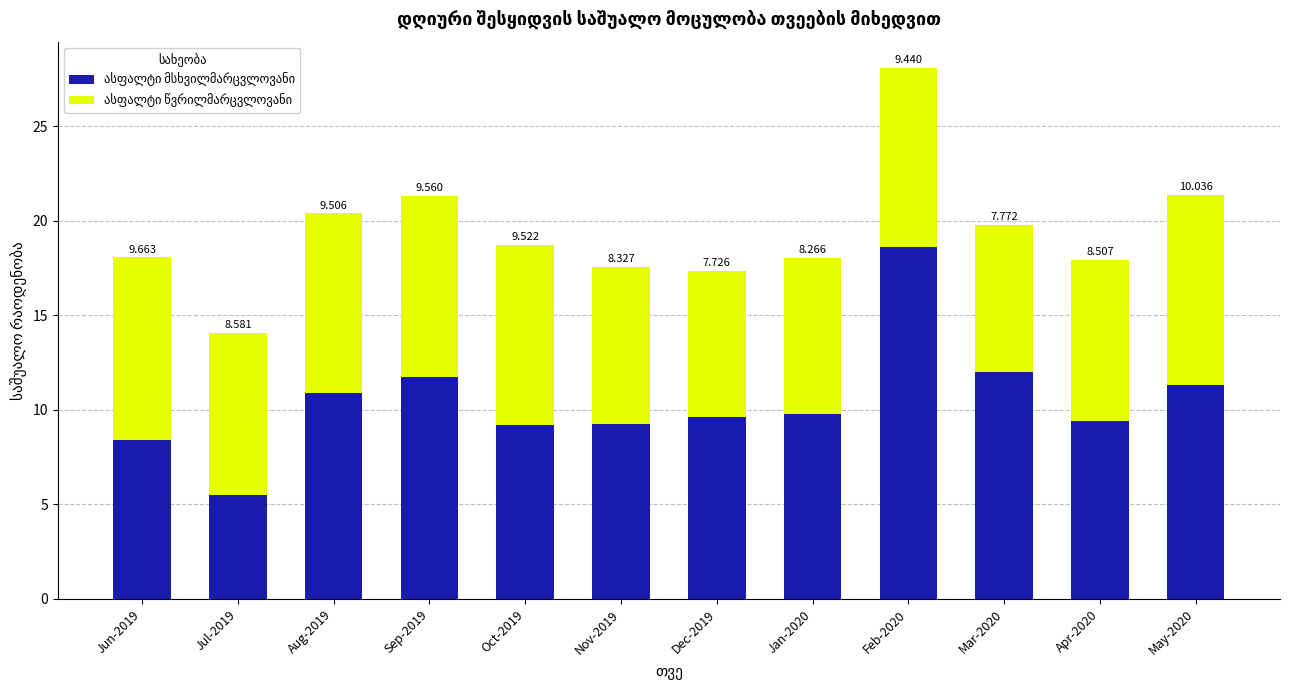

Which series has the widest spread of values?

ასფალტი მსხვილმარცვლოვანი